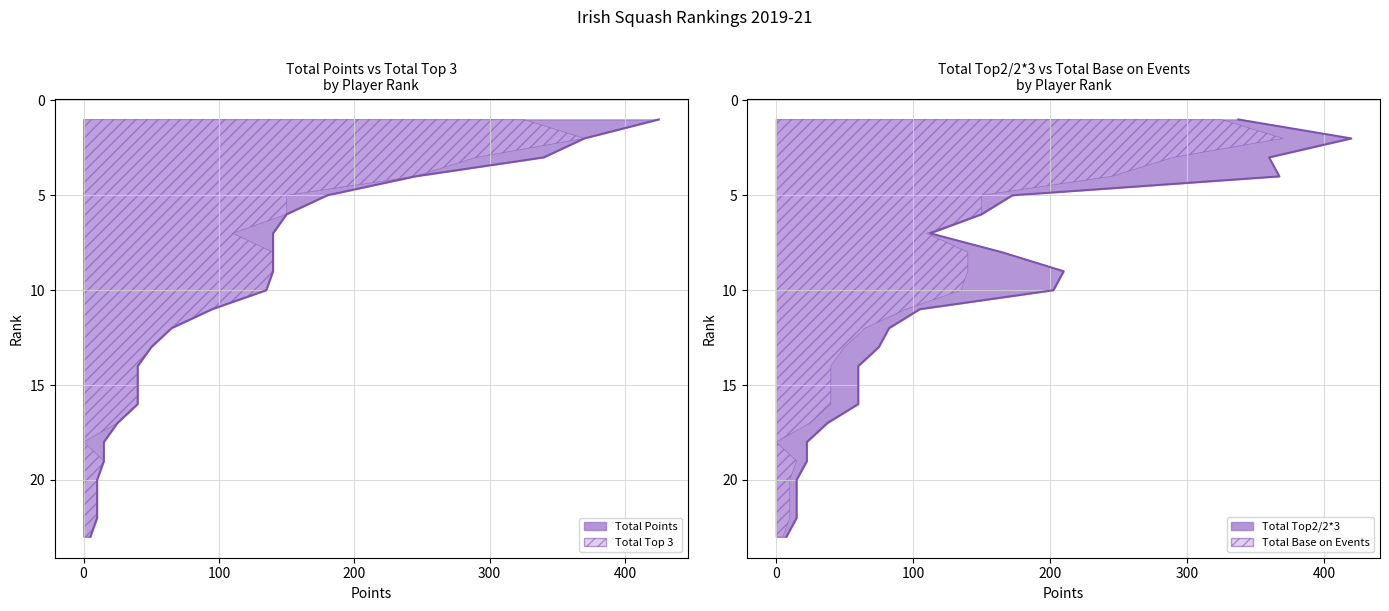

True or false: Total Top2/2*3 line has a value of 8 at 16.

False